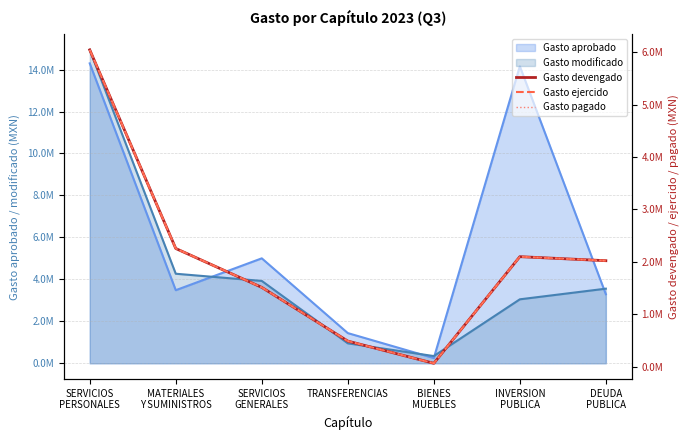

In Gasto ejercido, how many points are lower than both neighbors (excluding endpoints)?

1